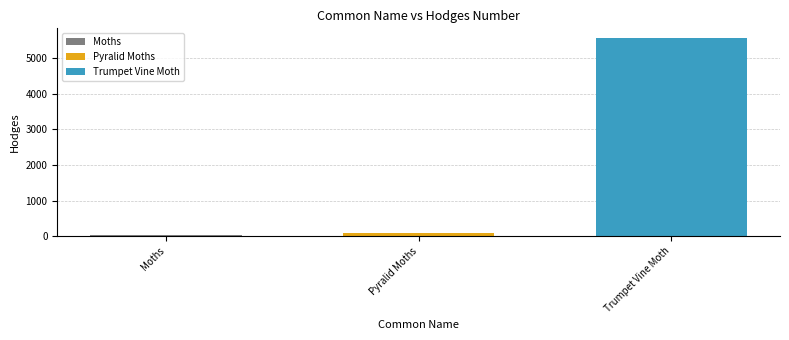

What is the maximum value shown in the chart?

5563.0